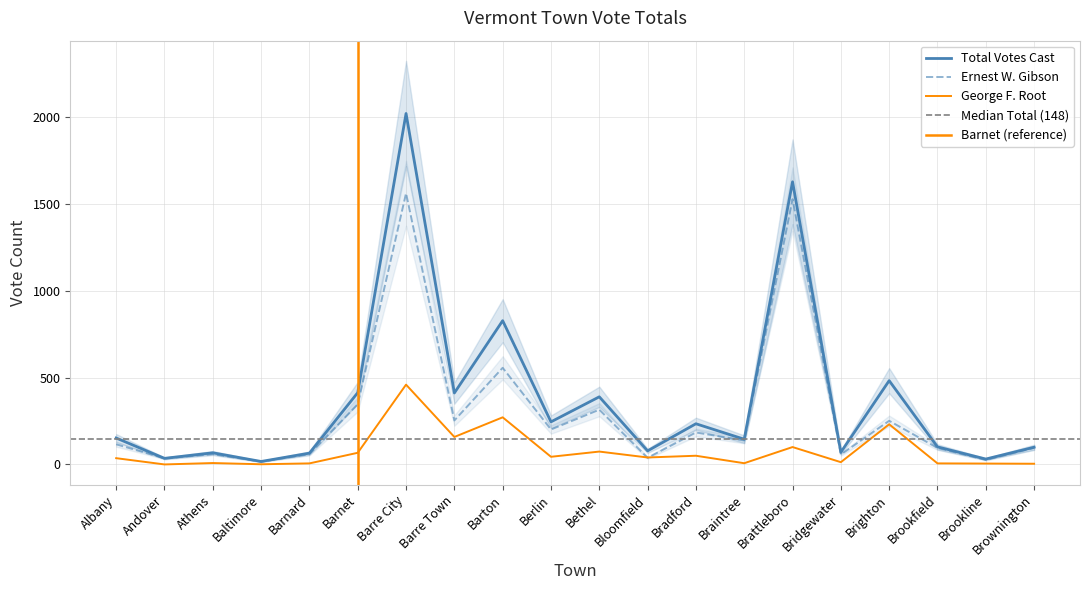

Which series has the largest total across all categories?

Total Votes Cast